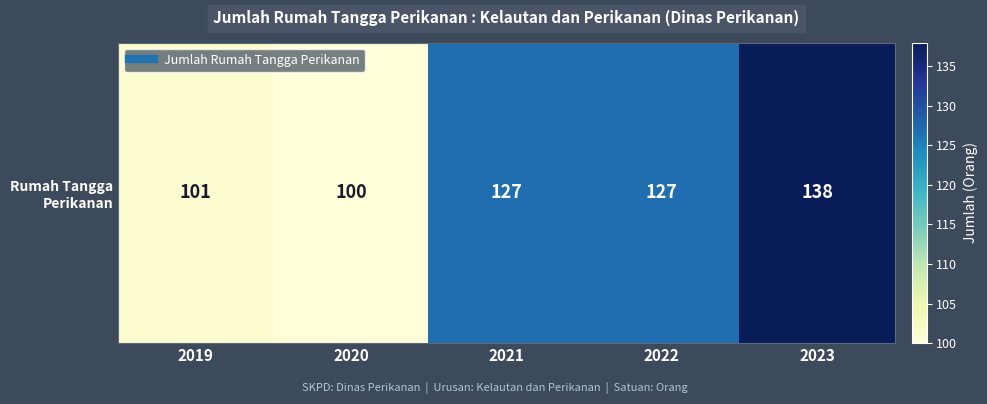

Reading left to right, what are all the values shown in this chart?

2019=101	2020=100	2021=127	2022=127	2023=138